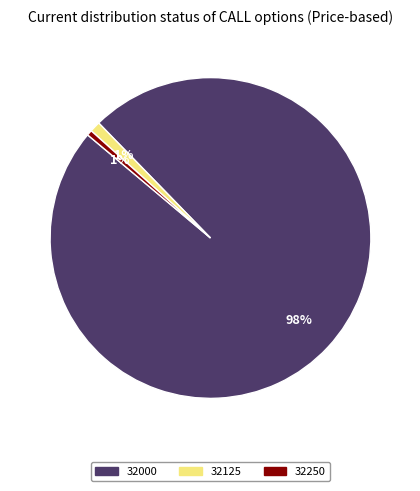

To the nearest percent, what is the average slice percentage?

33%